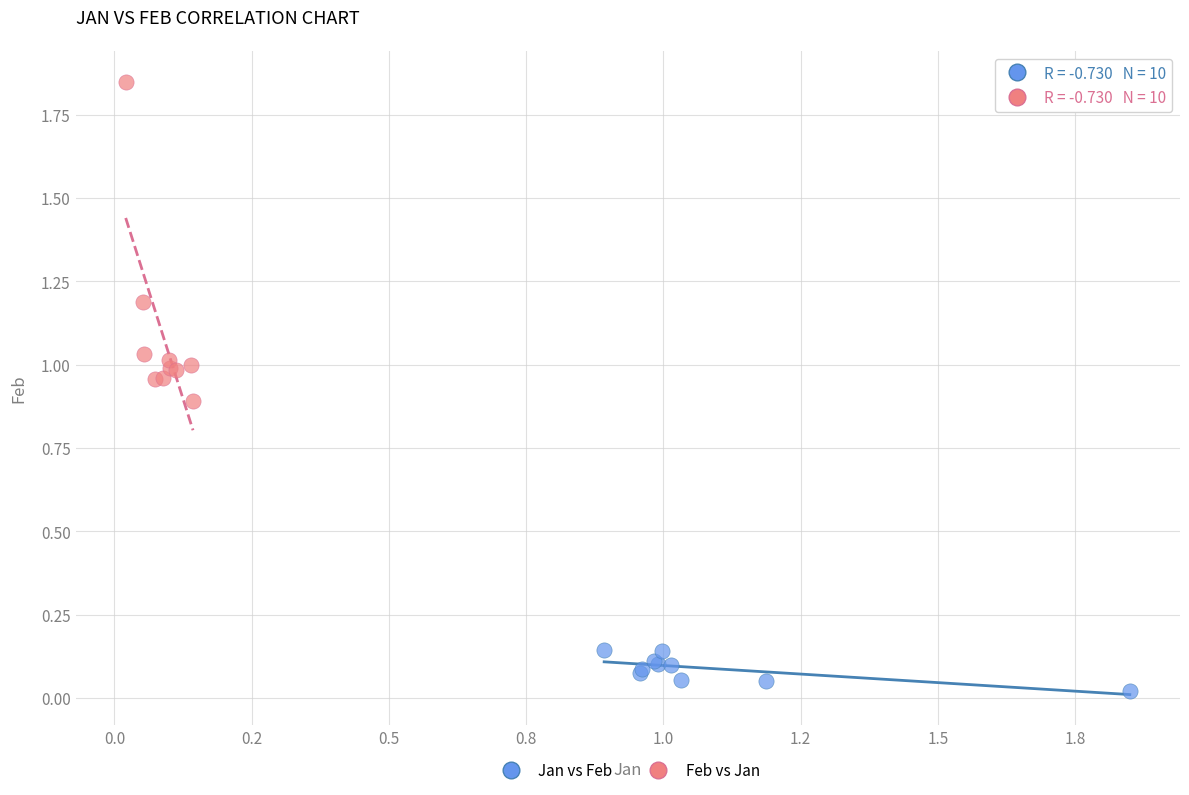

Which series contains the lowest Y value?

Jan vs Feb